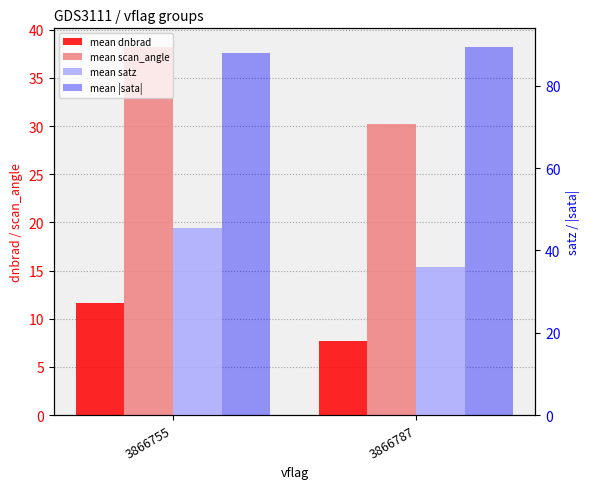

At which label is mean scan_angle closest to 34?

3866787